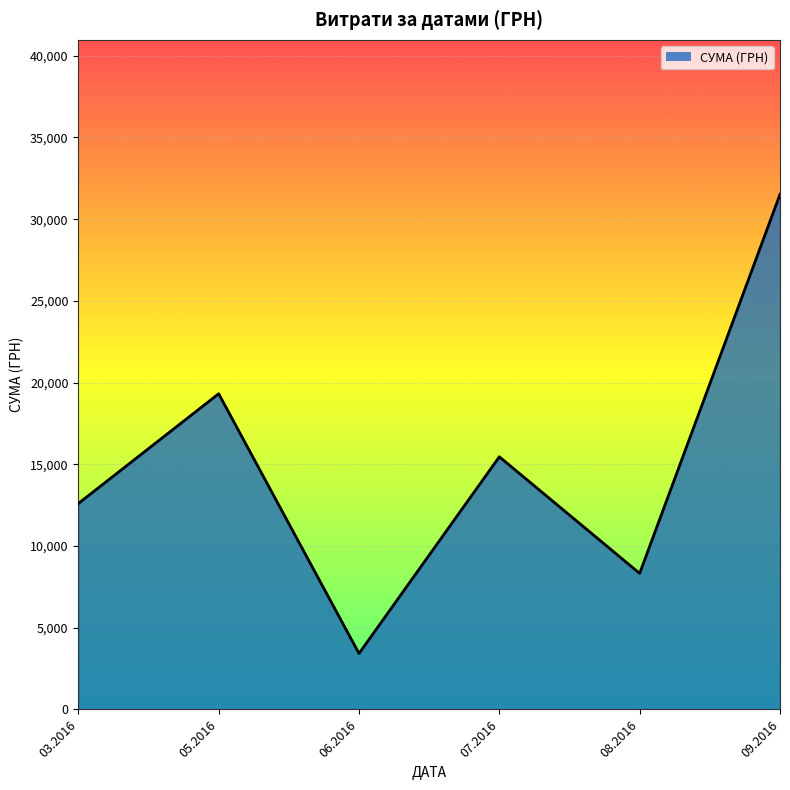

Reading left to right, what are all the values shown in this chart?

03.2016=12602.0	05.2016=19318.5	06.2016=3424.0	07.2016=15460.8	08.2016=8325.8	09.2016=31519.8